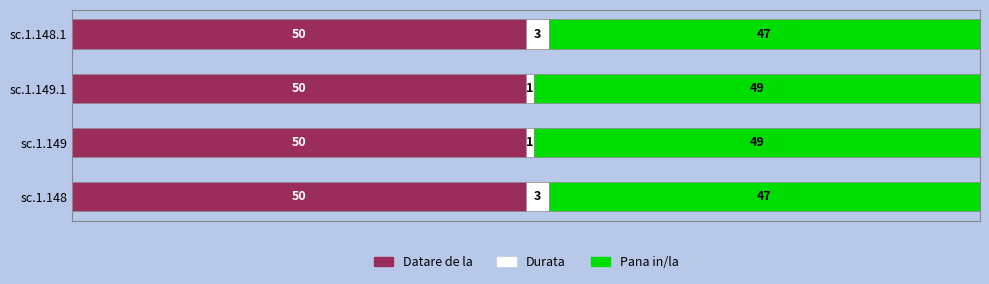

True or false: Datare de la has a value of 82.9 at sc.1.148.

False